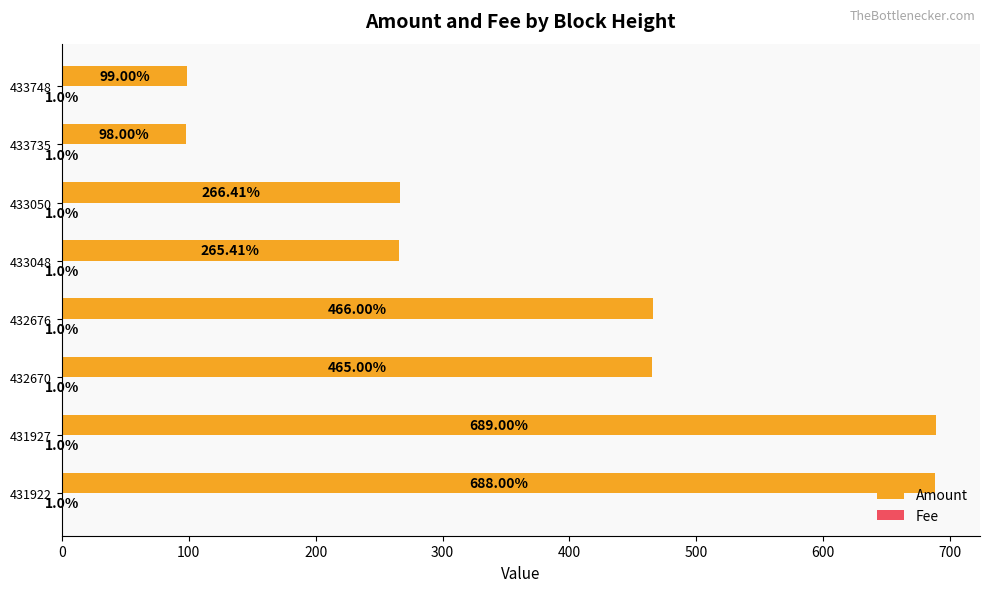

What is the sum of all Amount values?

3036.8